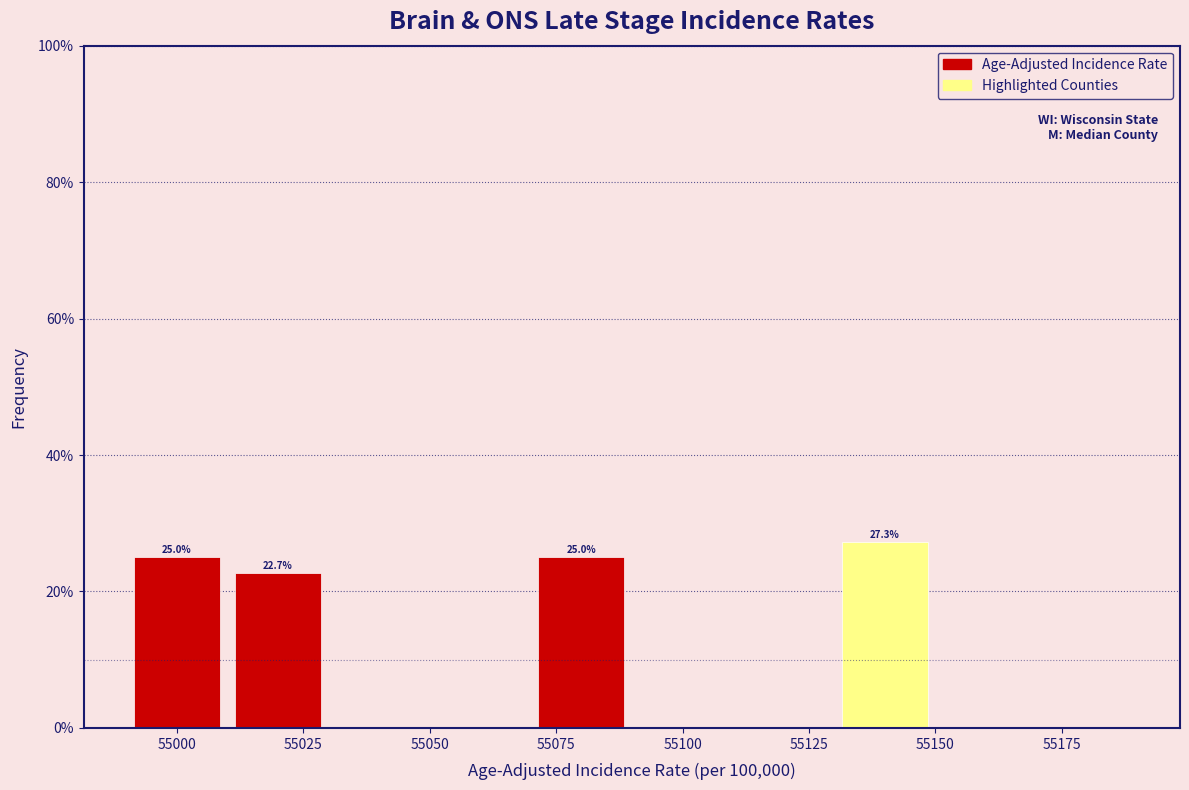

Which range on the x-axis has the tallest bar?

55130 to 55150